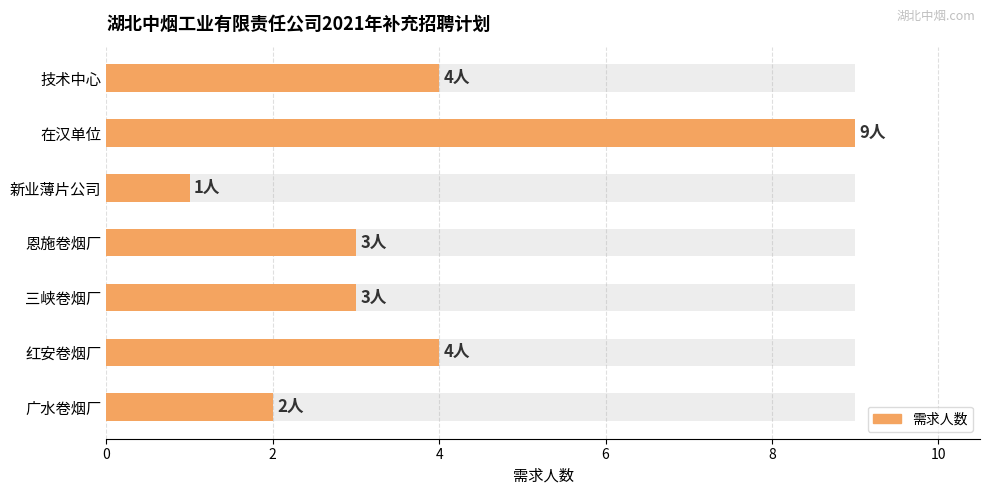

At which category does the chart reach its minimum across all series?

新业薄片公司